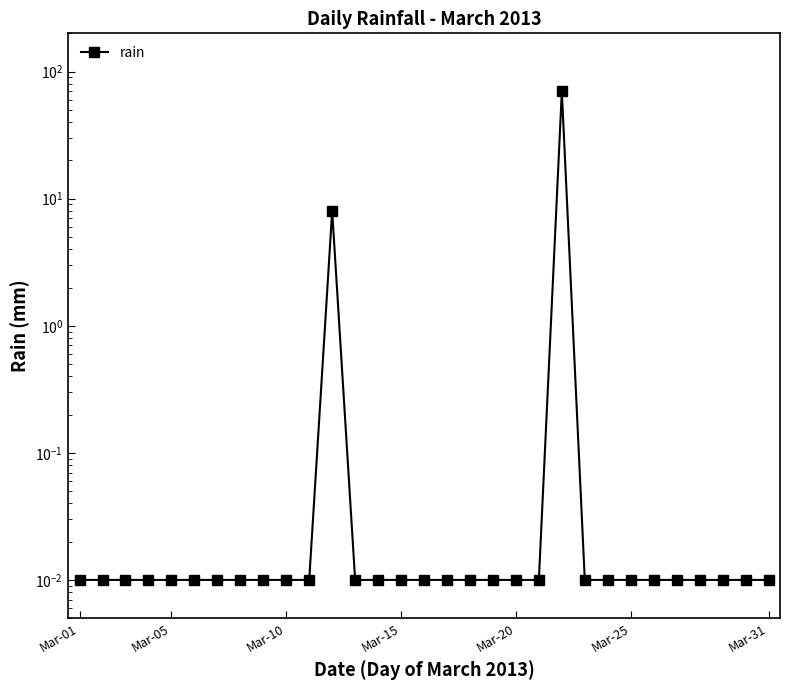

Does the chart display data point markers on the line(s)?

Yes